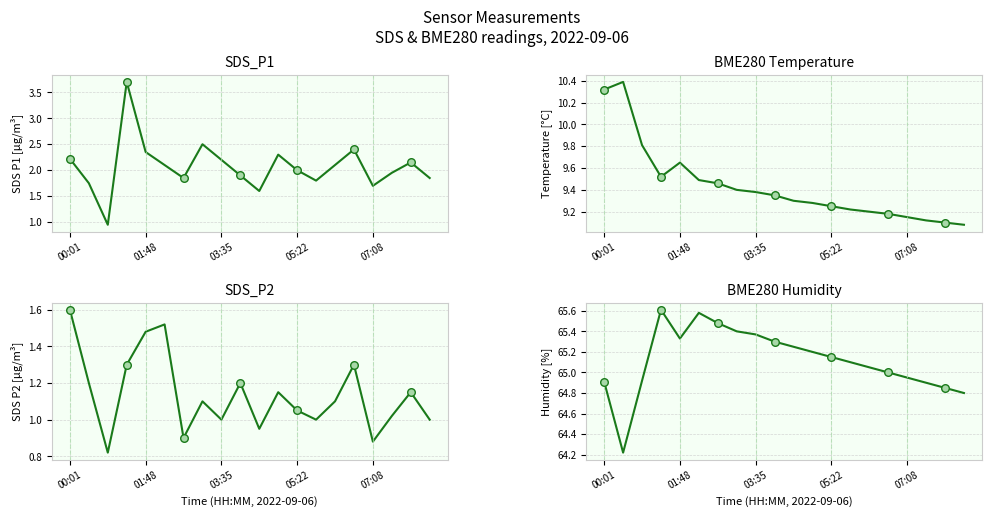

Which series contains the lowest Y value?

SDS_P2